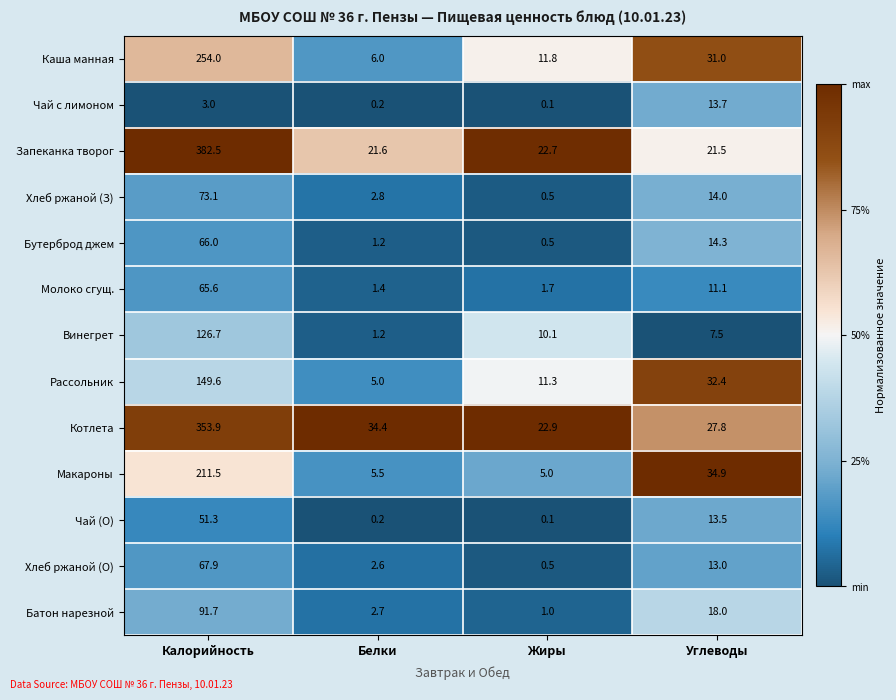

List the labels in order of Хлеб ржаной (О) value, smallest first.

Жиры, Белки, Углеводы, Калорийность